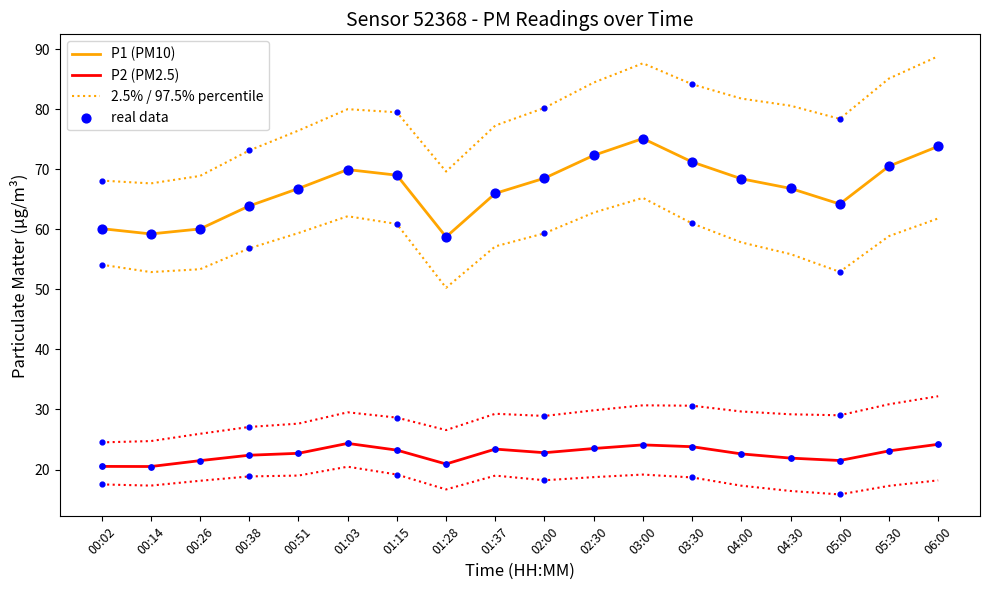

Which series has the widest spread of Y values?

2.5% / 97.5% percentile